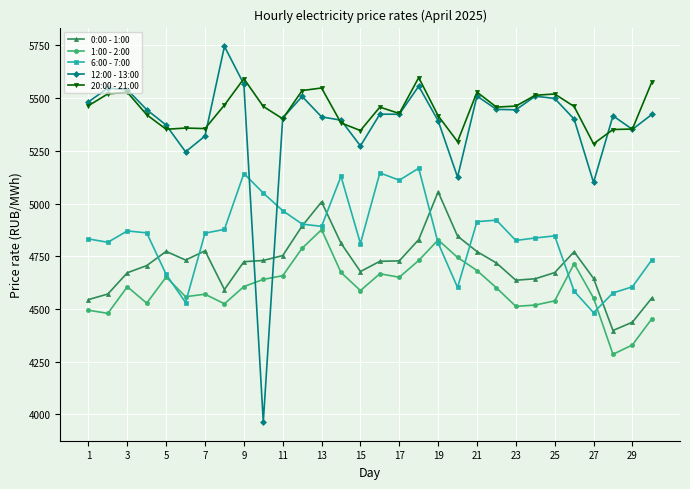

In 12:00 - 13:00, how many points are lower than both neighbors (excluding endpoints)?

8